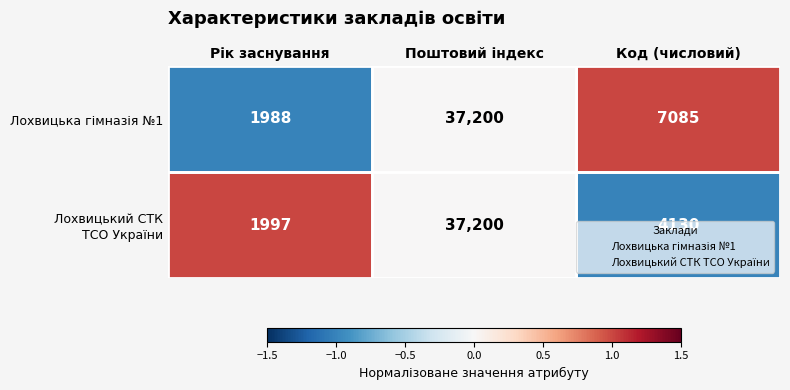

What is the greatest value displayed?

37200